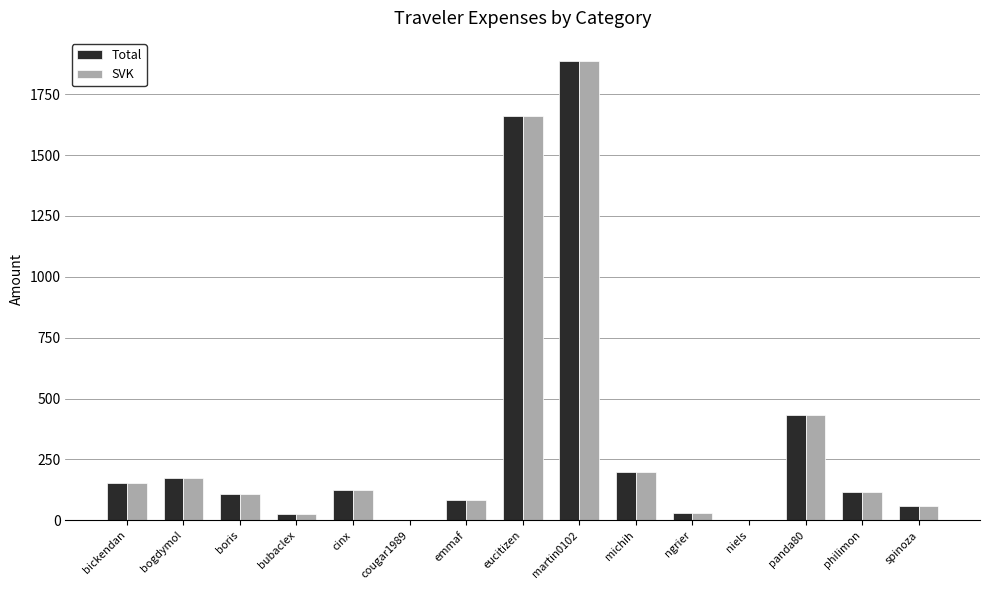

At which category is the sum across all series the highest?

martin0102